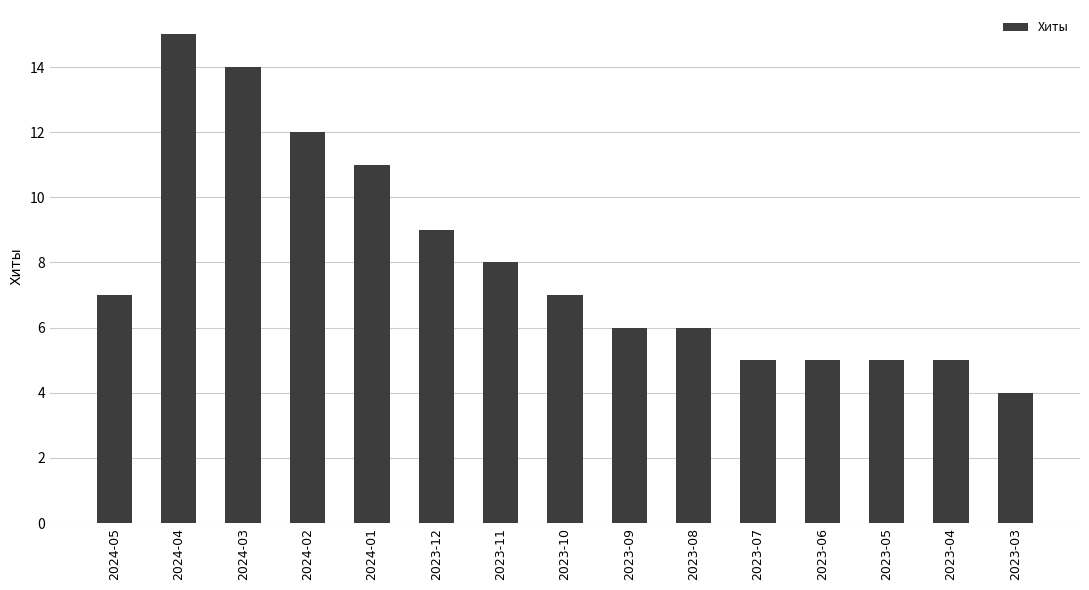

What is the label of the 9th bar from the right?

2023-11